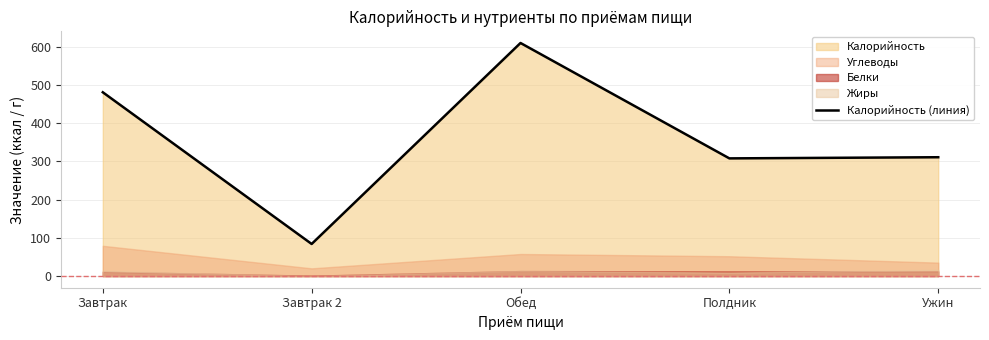

Does the chart have visible grid lines?

Yes